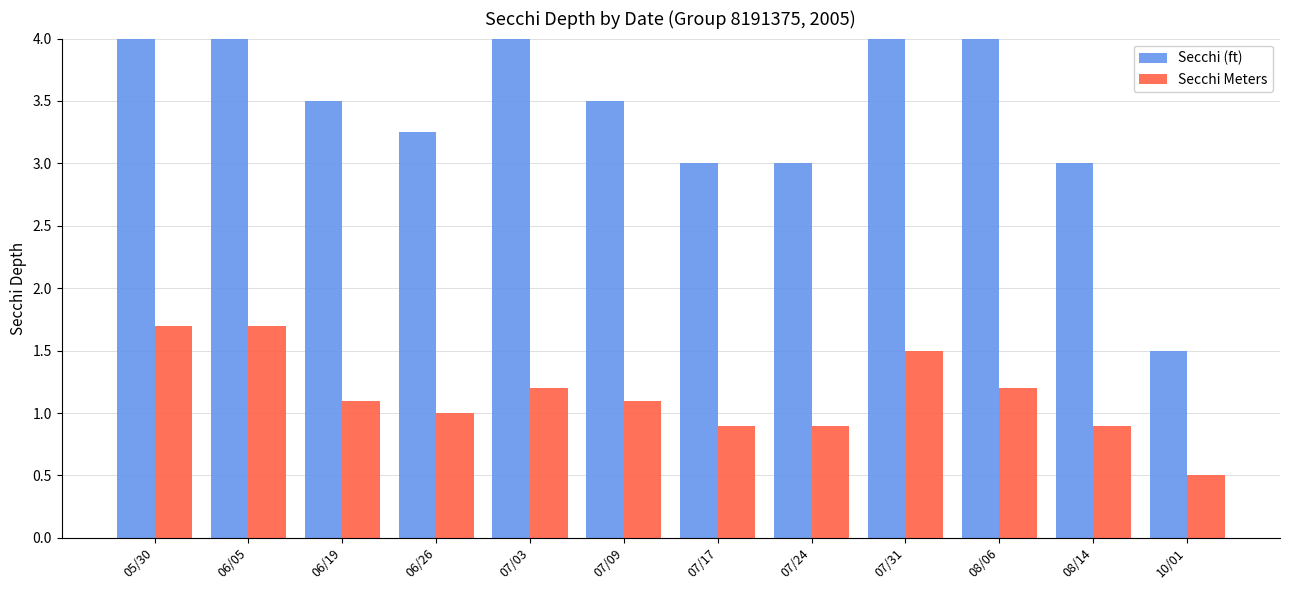

Between 06/05 and 06/19, which series saw the biggest shift?

Secchi (ft)